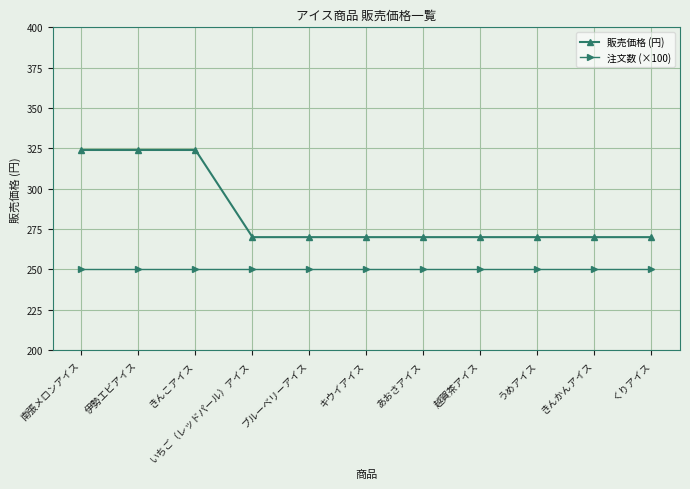

True or false: 注文数 (×100) and 販売価格 (円) cross at least once.

False